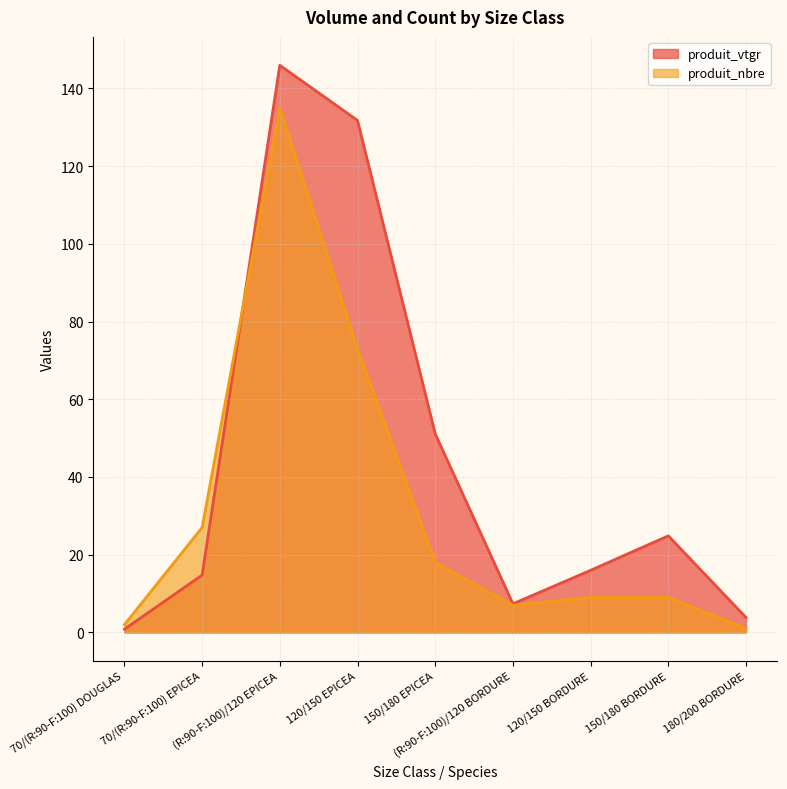

In produit_nbre, how many points are higher than both neighbors (excluding endpoints)?

1